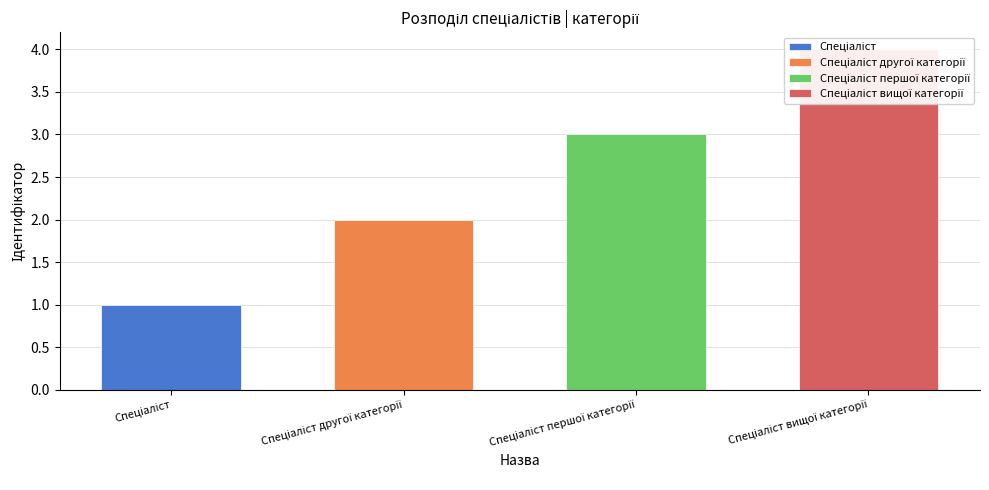

At which label does the data first exceed 3?

Спеціаліст вищої категорії